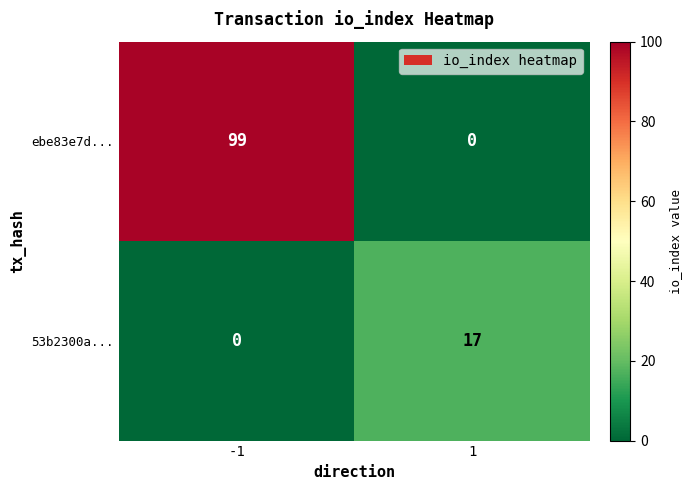

Is the value of 53b2300a... at 1 greater than the value of ebe83e7d... at -1?

No